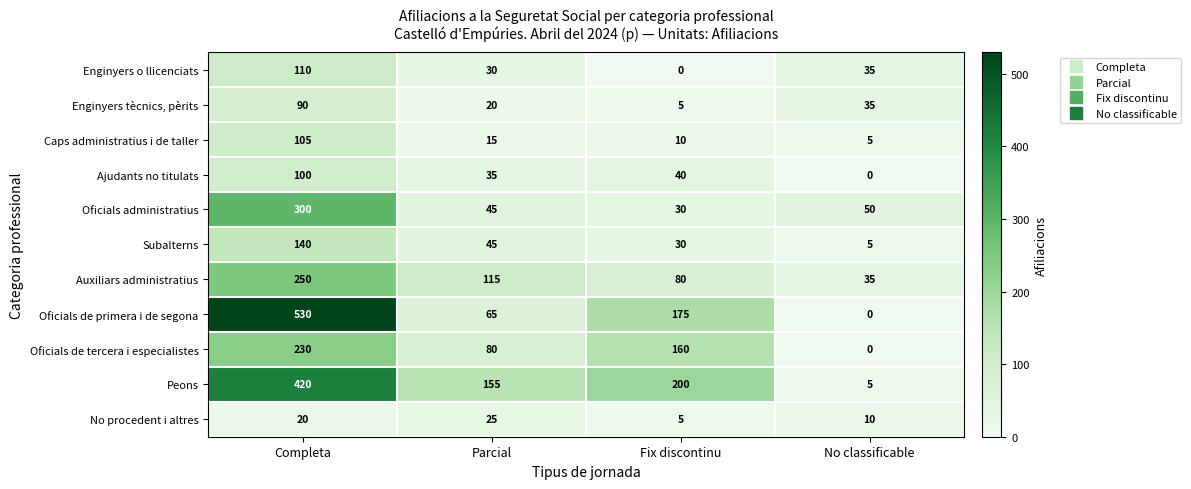

Count the number of categories in the chart.

4